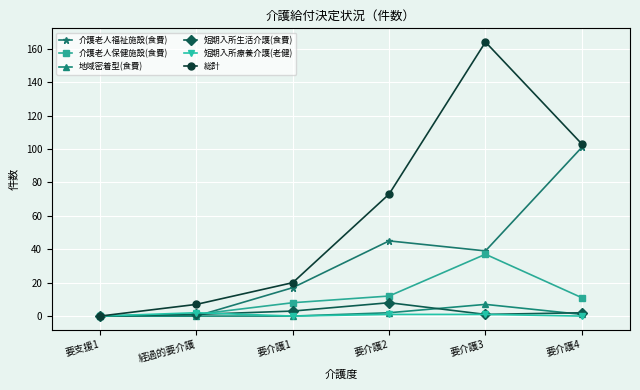

What is the total value across all series at 要介護2?

141